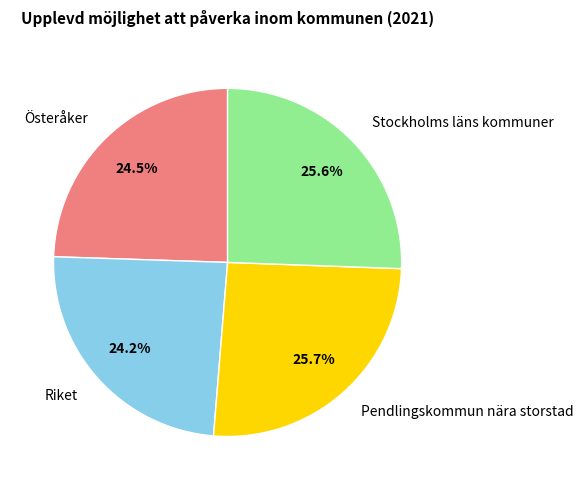

Does Pendlingskommun nära storstad represent more than half of the total?

No